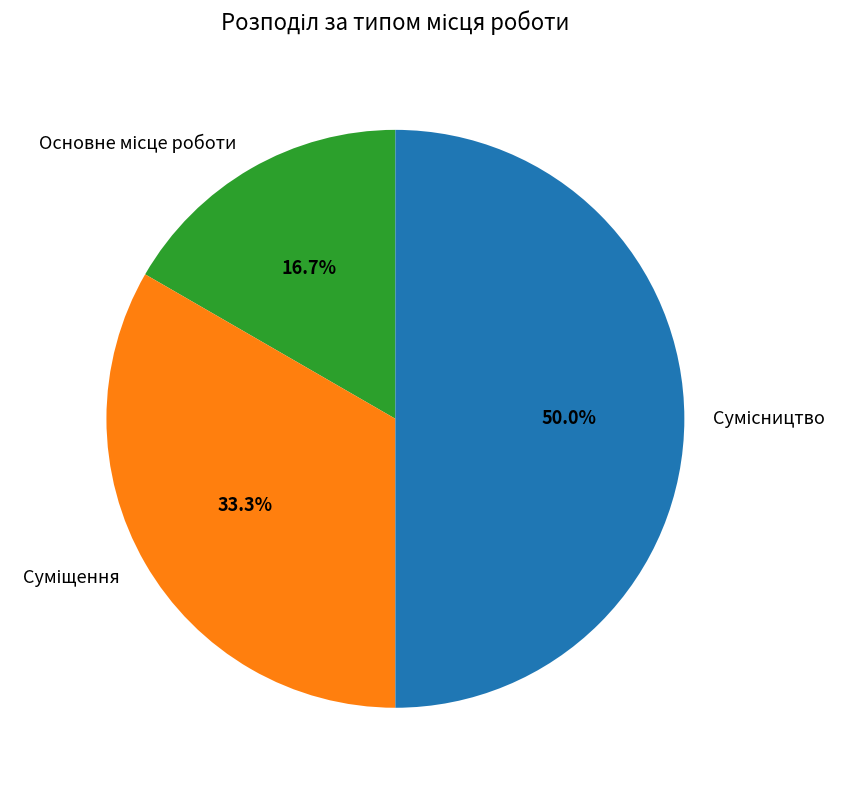

To the nearest percent, what is the difference between the largest and smallest slice percentages?

33%